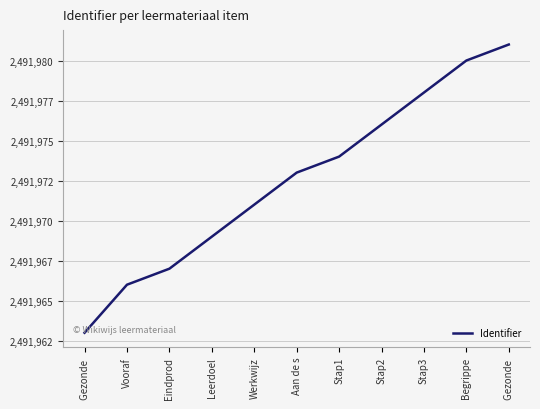

Between Werkwijz and Vooraf, which is larger?

Werkwijz